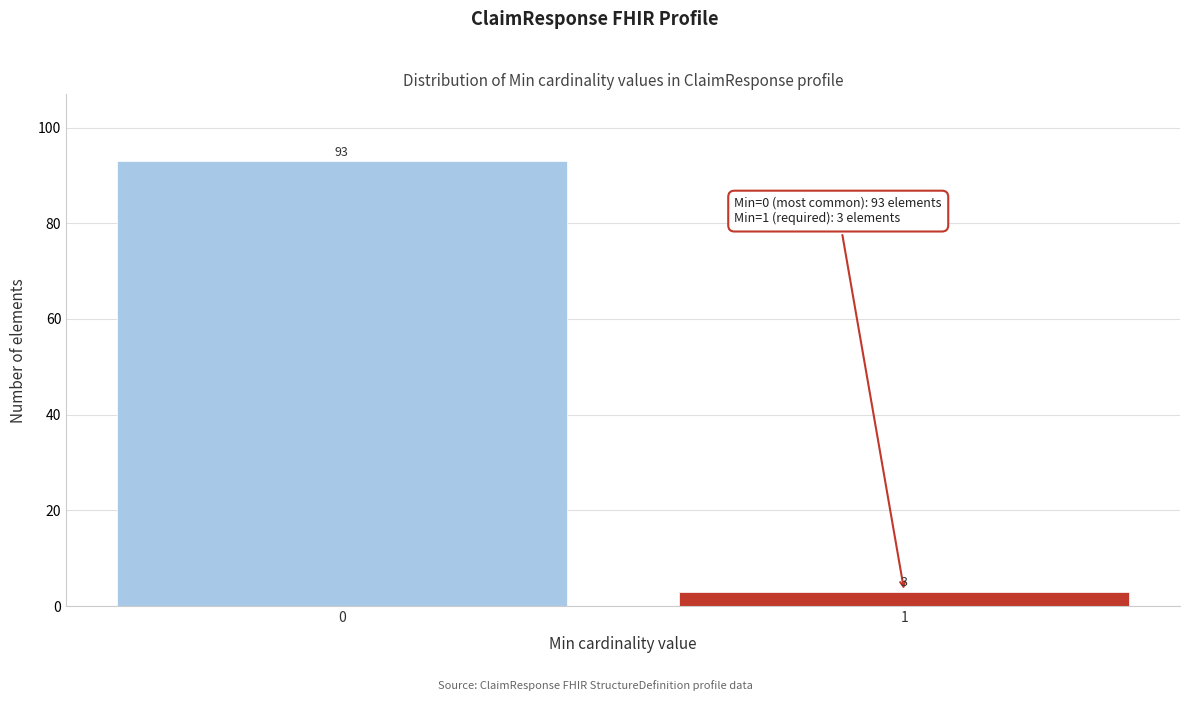

Reading left to right, what are all the values shown in this chart?

0=93	1=3